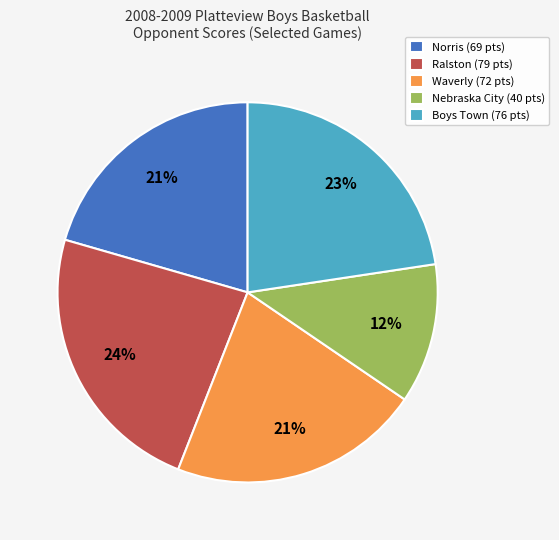

Which has a higher value, Boys Town (76 pts) or Norris (69 pts)?

Boys Town (76 pts)